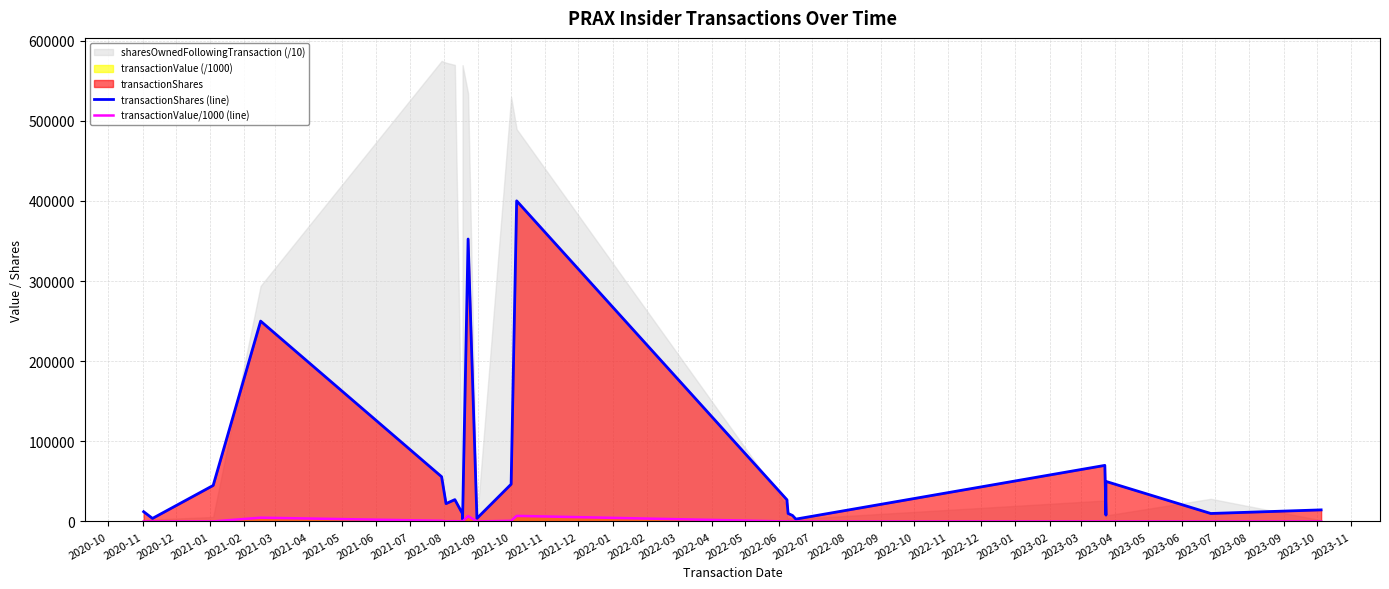

True or false: transactionShares (line) has a value of 4024.7 at 2021-06.

False